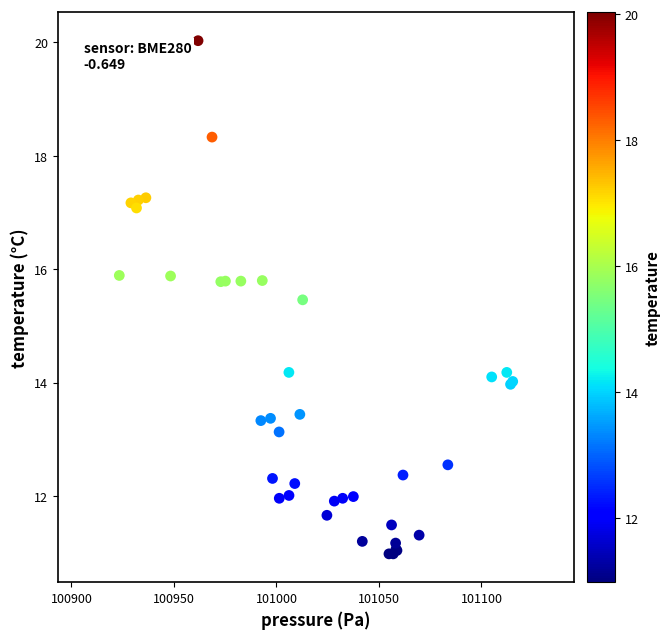

What Y value in the scatter plot is closest to 15?

15.5